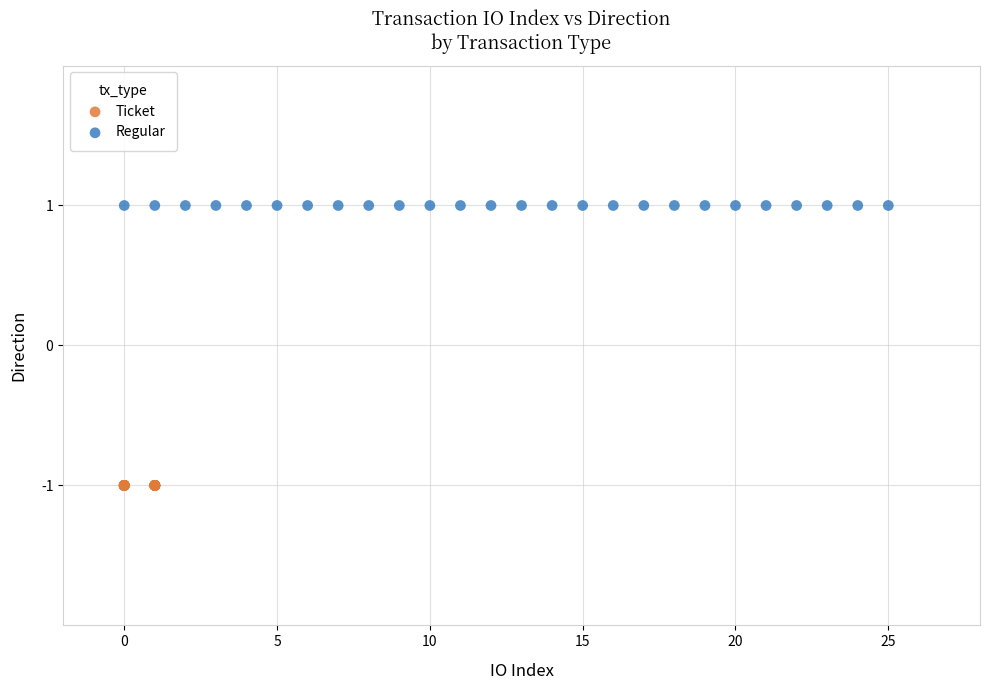

Which series reaches the minimum Y coordinate?

Ticket